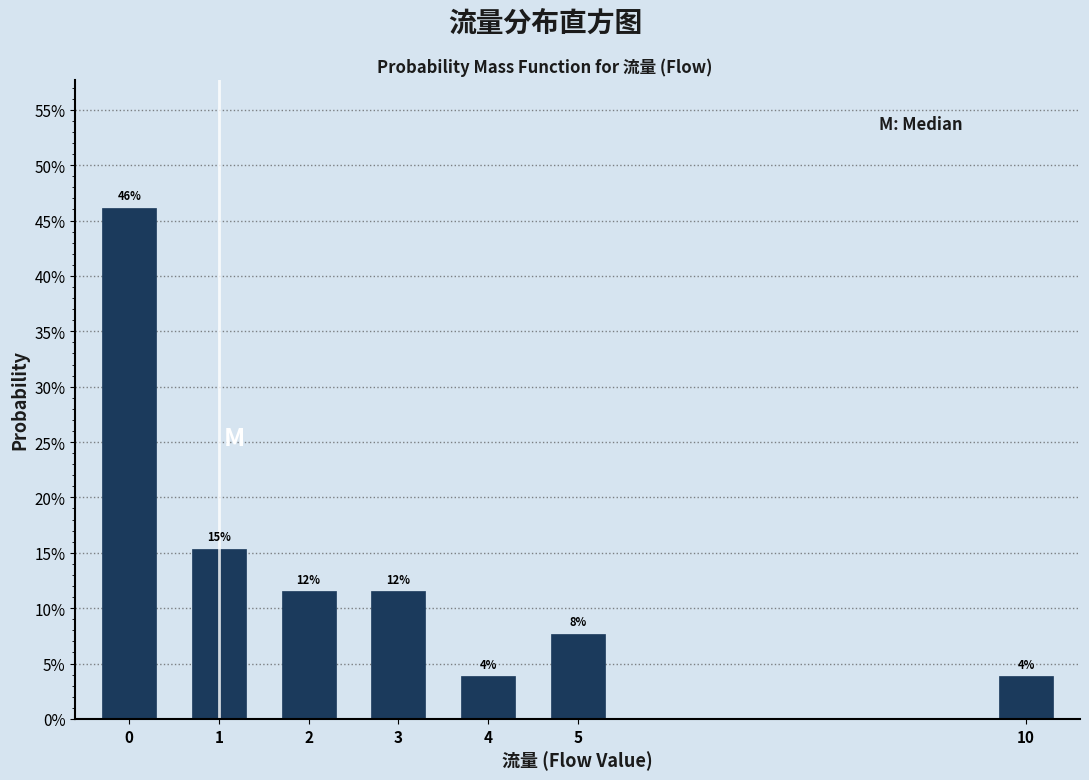

Are the bars horizontal?

No